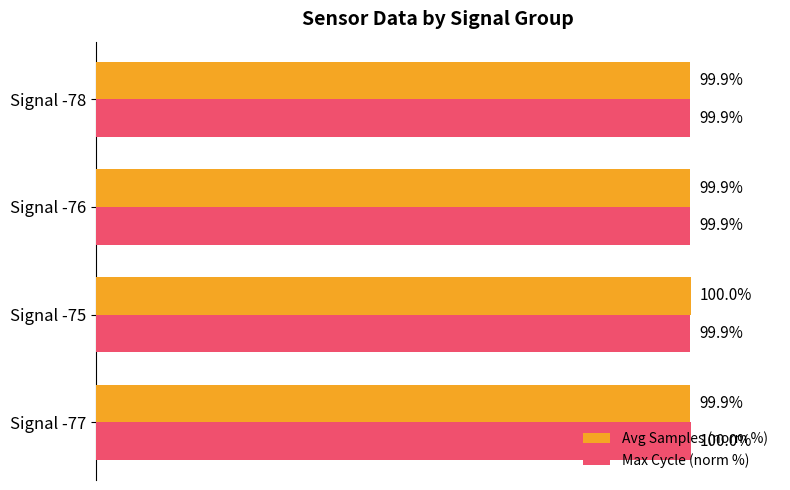

Rank the series at Signal -77 from highest to lowest value.

Max Cycle (norm %), Avg Samples (norm %)